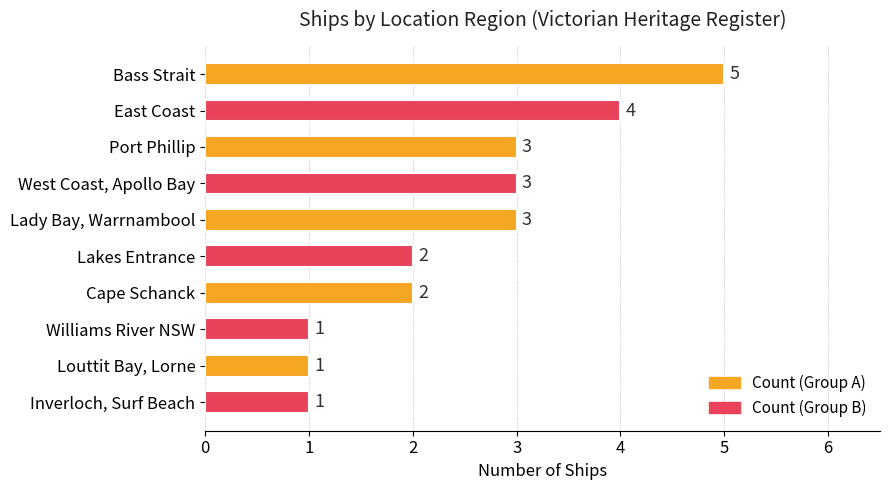

True or false: the data shows 4 at East Coast.

True